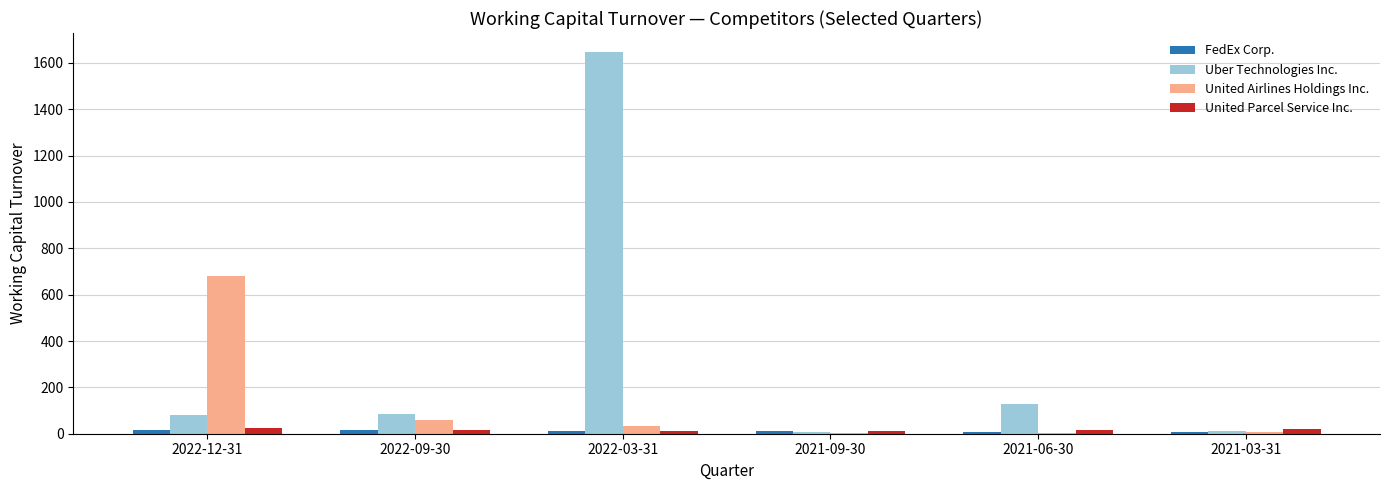

Which series changed the most between 2021-09-30 and 2021-06-30?

Uber Technologies Inc.